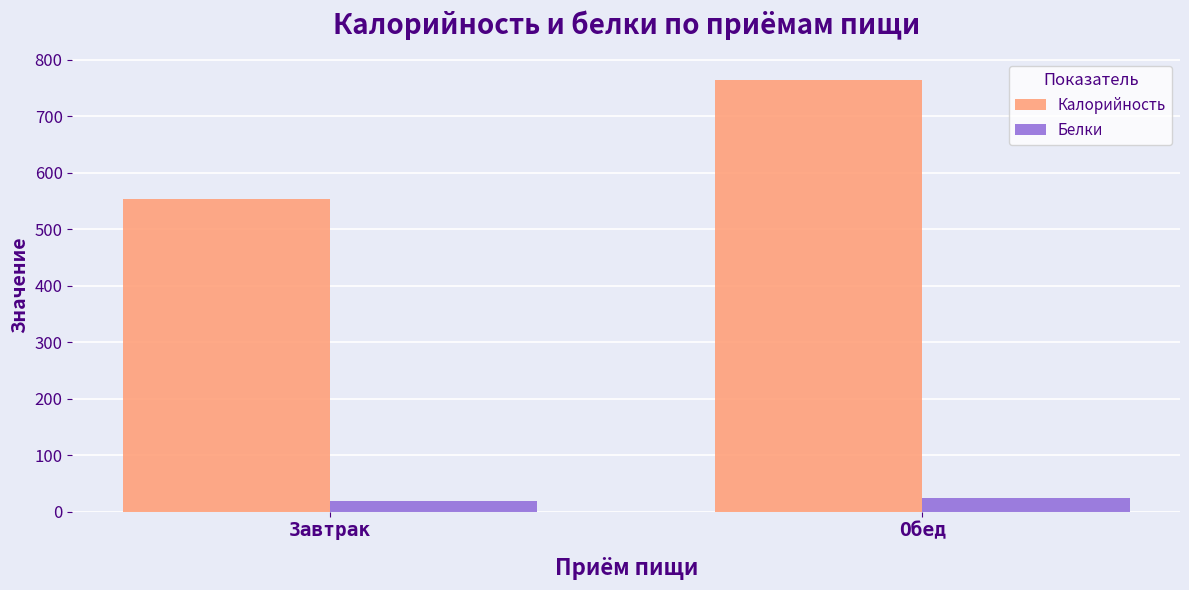

What is the lowest value of the Белки series?

19.0